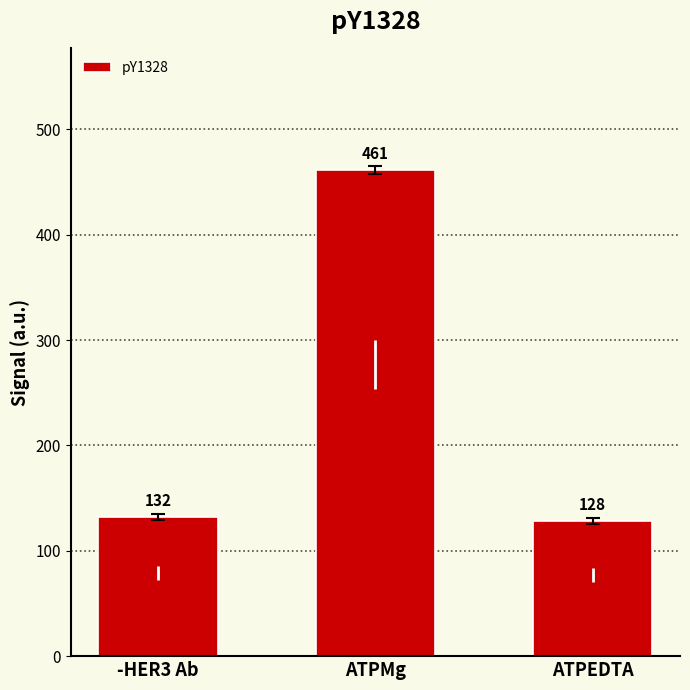

How many data points does each series have?

3